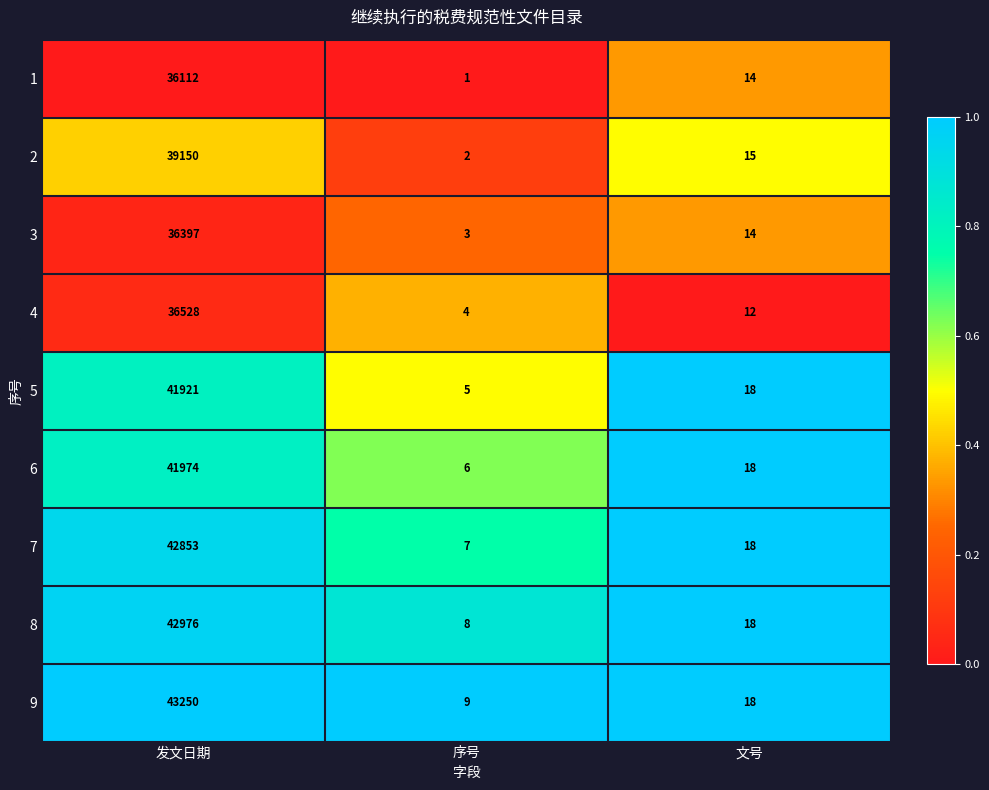

What is the difference between the 7 values at 文号 and 发文日期?

42835